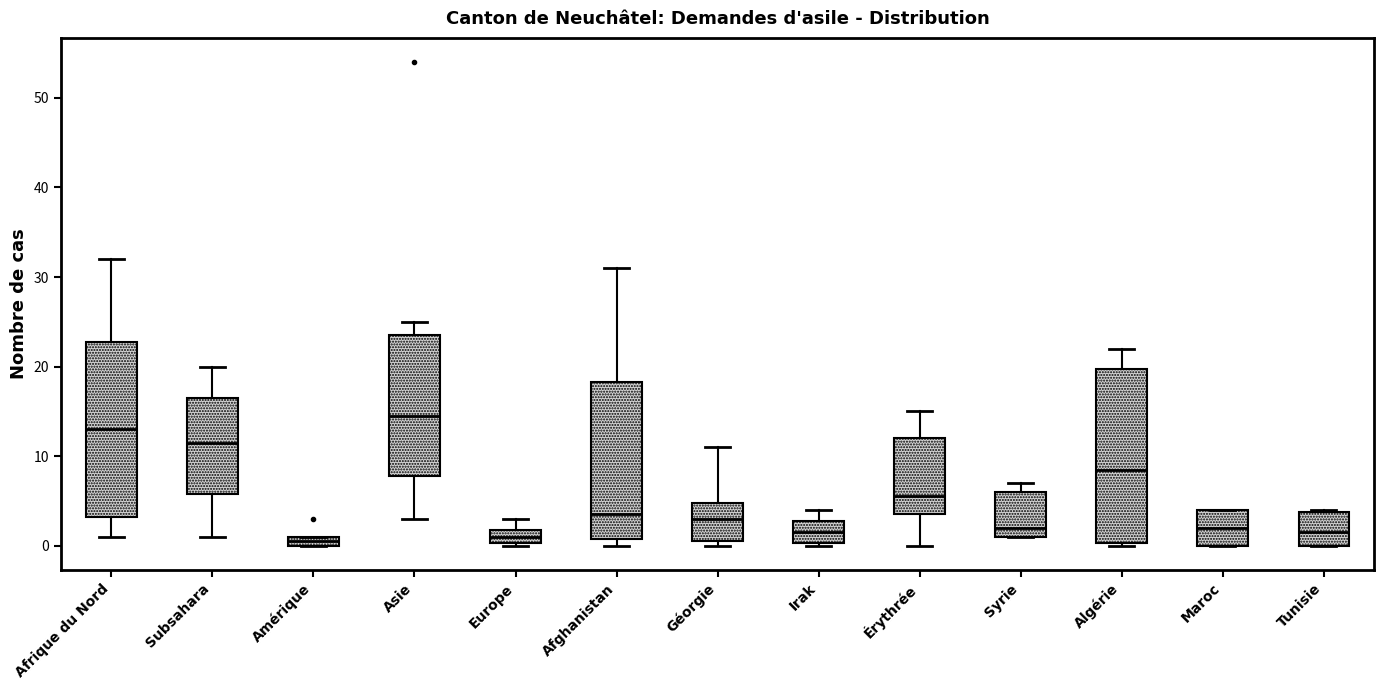

Where does the median line of the box for Asie sit on the y-axis? The values are not printed on the chart, so give them approximately, as read against the axis.

15